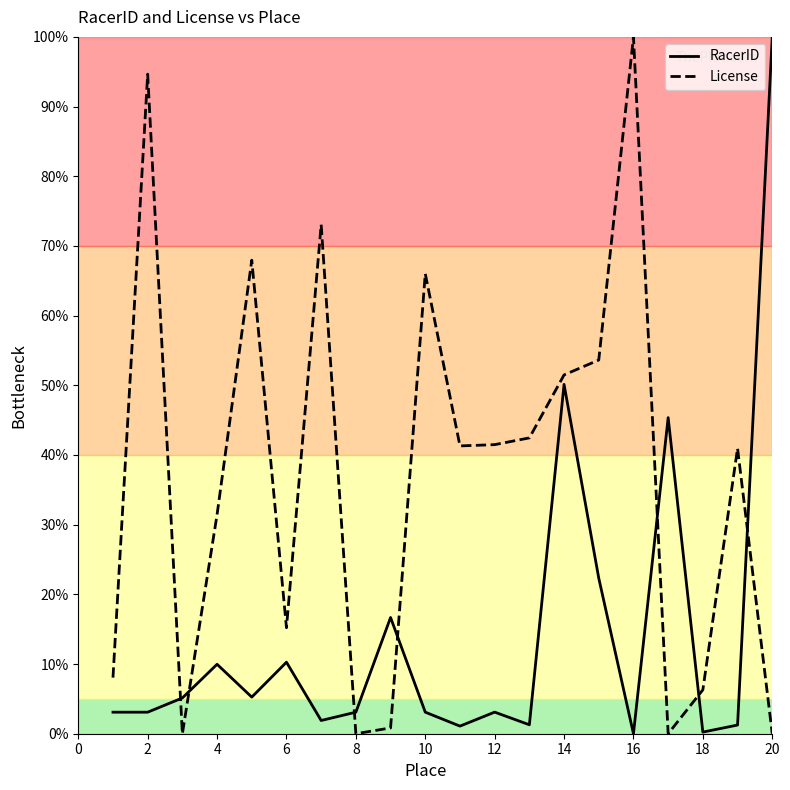

Which series has the largest total across all categories?

License